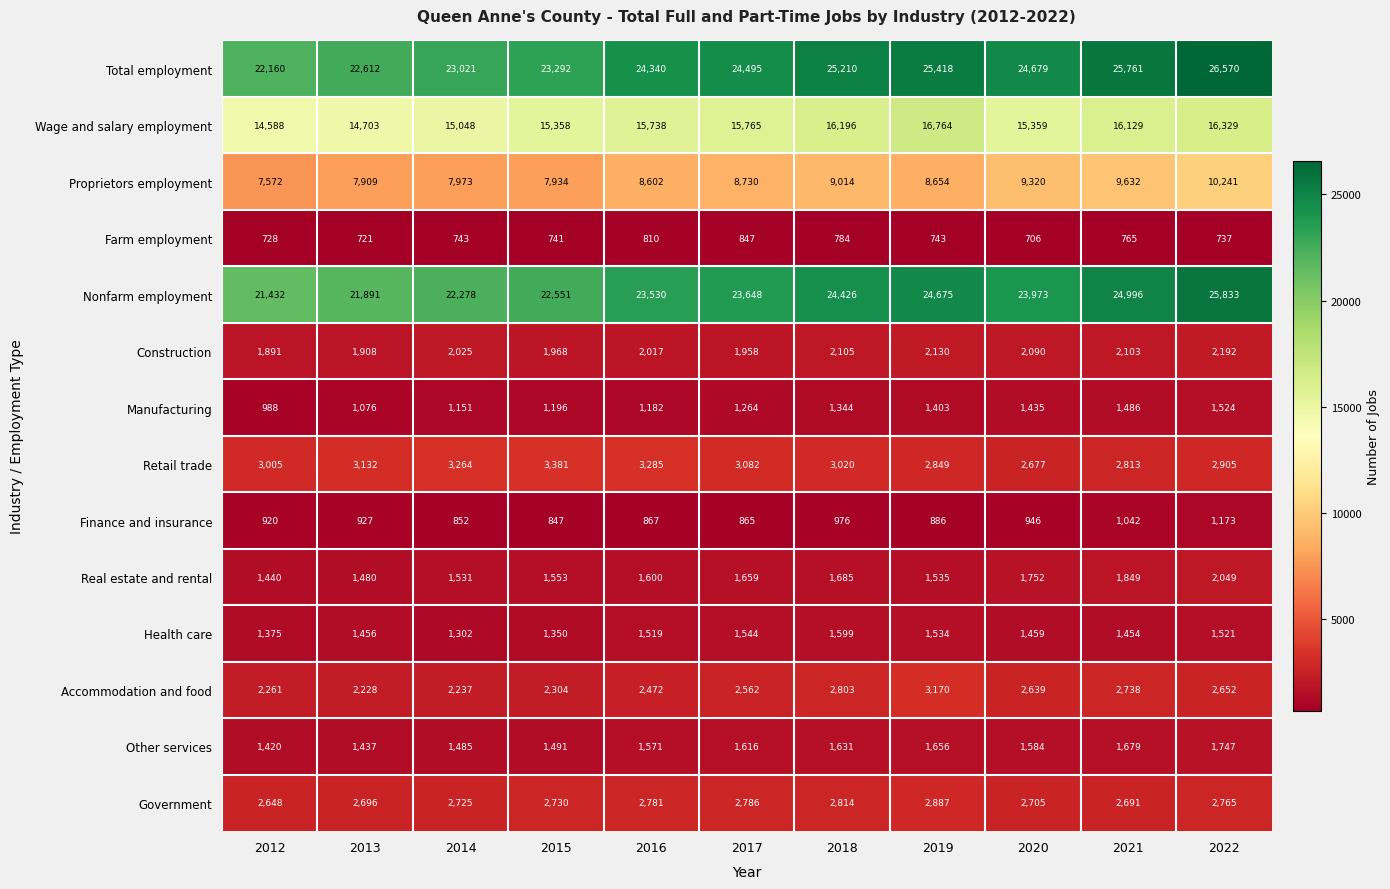

What is the sum of the Accommodation and food values at 2021 and 2019?

5908